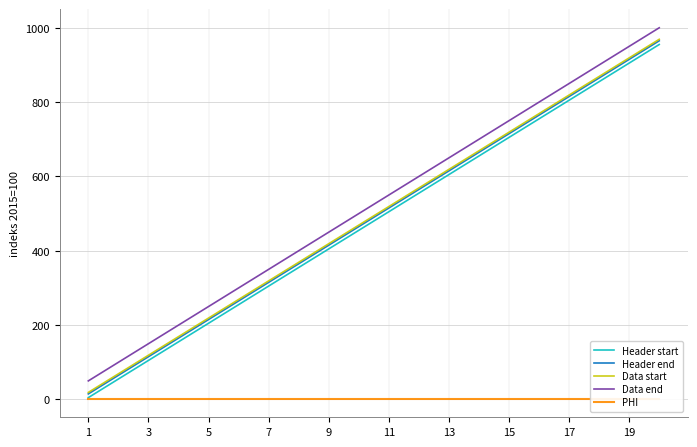

True or false: Header start and Data end intersect in this chart.

False